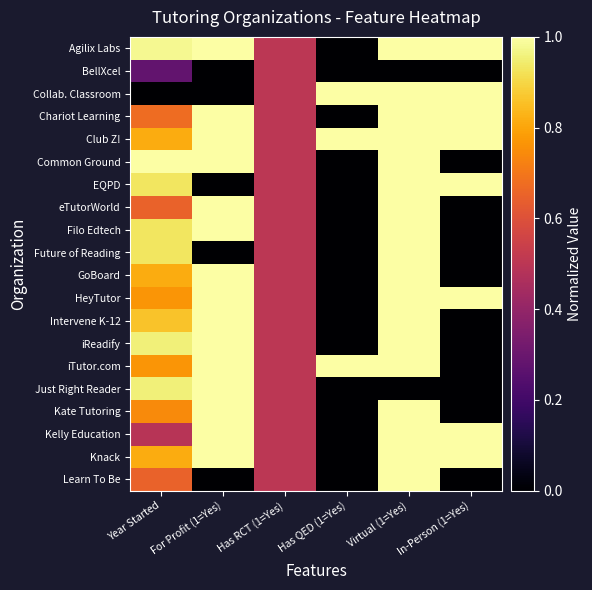

Reading left to right, extract all data points from this chart.

Agilix Labs: Year Started=1.0	For Profit (1=Yes)=1.0	Has RCT (1=Yes)=0.5	Has QED (1=Yes)=0.0	Virtual (1=Yes)=1.0	In-Person (1=Yes)=1.0
BellXcel: Year Started=0.3	For Profit (1=Yes)=0.0	Has RCT (1=Yes)=0.5	Has QED (1=Yes)=0.0	Virtual (1=Yes)=0.0	In-Person (1=Yes)=0.0
Collab. Classroom: Year Started=0.0	For Profit (1=Yes)=0.0	Has RCT (1=Yes)=0.5	Has QED (1=Yes)=1.0	Virtual (1=Yes)=1.0	In-Person (1=Yes)=1.0
Chariot Learning: Year Started=0.7	For Profit (1=Yes)=1.0	Has RCT (1=Yes)=0.5	Has QED (1=Yes)=0.0	Virtual (1=Yes)=1.0	In-Person (1=Yes)=1.0
Club Z!: Year Started=0.8	For Profit (1=Yes)=1.0	Has RCT (1=Yes)=0.5	Has QED (1=Yes)=1.0	Virtual (1=Yes)=1.0	In-Person (1=Yes)=1.0
Common Ground: Year Started=1.0	For Profit (1=Yes)=1.0	Has RCT (1=Yes)=0.5	Has QED (1=Yes)=0.0	Virtual (1=Yes)=1.0	In-Person (1=Yes)=0.0
EQPD: Year Started=0.9	For Profit (1=Yes)=0.0	Has RCT (1=Yes)=0.5	Has QED (1=Yes)=0.0	Virtual (1=Yes)=1.0	In-Person (1=Yes)=1.0
eTutorWorld: Year Started=0.7	For Profit (1=Yes)=1.0	Has RCT (1=Yes)=0.5	Has QED (1=Yes)=0.0	Virtual (1=Yes)=1.0	In-Person (1=Yes)=0.0
Filo Edtech: Year Started=0.9	For Profit (1=Yes)=1.0	Has RCT (1=Yes)=0.5	Has QED (1=Yes)=0.0	Virtual (1=Yes)=1.0	In-Person (1=Yes)=0.0
Future of Reading: Year Started=0.9	For Profit (1=Yes)=0.0	Has RCT (1=Yes)=0.5	Has QED (1=Yes)=0.0	Virtual (1=Yes)=1.0	In-Person (1=Yes)=0.0
GoBoard: Year Started=0.8	For Profit (1=Yes)=1.0	Has RCT (1=Yes)=0.5	Has QED (1=Yes)=0.0	Virtual (1=Yes)=1.0	In-Person (1=Yes)=0.0
HeyTutor: Year Started=0.8	For Profit (1=Yes)=1.0	Has RCT (1=Yes)=0.5	Has QED (1=Yes)=0.0	Virtual (1=Yes)=1.0	In-Person (1=Yes)=1.0
Intervene K-12: Year Started=0.9	For Profit (1=Yes)=1.0	Has RCT (1=Yes)=0.5	Has QED (1=Yes)=0.0	Virtual (1=Yes)=1.0	In-Person (1=Yes)=0.0
iReadify: Year Started=1.0	For Profit (1=Yes)=1.0	Has RCT (1=Yes)=0.5	Has QED (1=Yes)=0.0	Virtual (1=Yes)=1.0	In-Person (1=Yes)=0.0
iTutor.com: Year Started=0.8	For Profit (1=Yes)=1.0	Has RCT (1=Yes)=0.5	Has QED (1=Yes)=1.0	Virtual (1=Yes)=1.0	In-Person (1=Yes)=0.0
Just Right Reader: Year Started=1.0	For Profit (1=Yes)=1.0	Has RCT (1=Yes)=0.5	Has QED (1=Yes)=0.0	Virtual (1=Yes)=0.0	In-Person (1=Yes)=0.0
Kate Tutoring: Year Started=0.7	For Profit (1=Yes)=1.0	Has RCT (1=Yes)=0.5	Has QED (1=Yes)=0.0	Virtual (1=Yes)=1.0	In-Person (1=Yes)=0.0
Kelly Education: Year Started=0.5	For Profit (1=Yes)=1.0	Has RCT (1=Yes)=0.5	Has QED (1=Yes)=0.0	Virtual (1=Yes)=1.0	In-Person (1=Yes)=1.0
Knack: Year Started=0.8	For Profit (1=Yes)=1.0	Has RCT (1=Yes)=0.5	Has QED (1=Yes)=0.0	Virtual (1=Yes)=1.0	In-Person (1=Yes)=1.0
Learn To Be: Year Started=0.7	For Profit (1=Yes)=0.0	Has RCT (1=Yes)=0.5	Has QED (1=Yes)=0.0	Virtual (1=Yes)=1.0	In-Person (1=Yes)=0.0